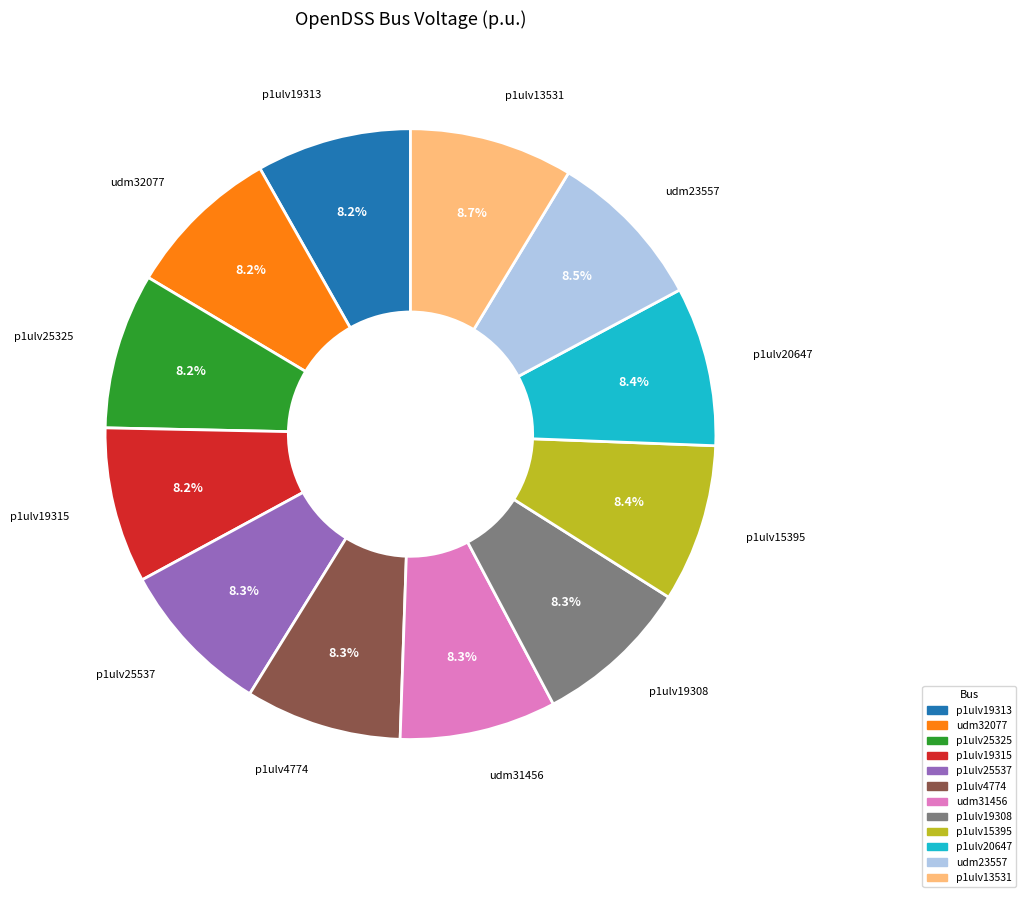

How many slices are in this pie chart?

12